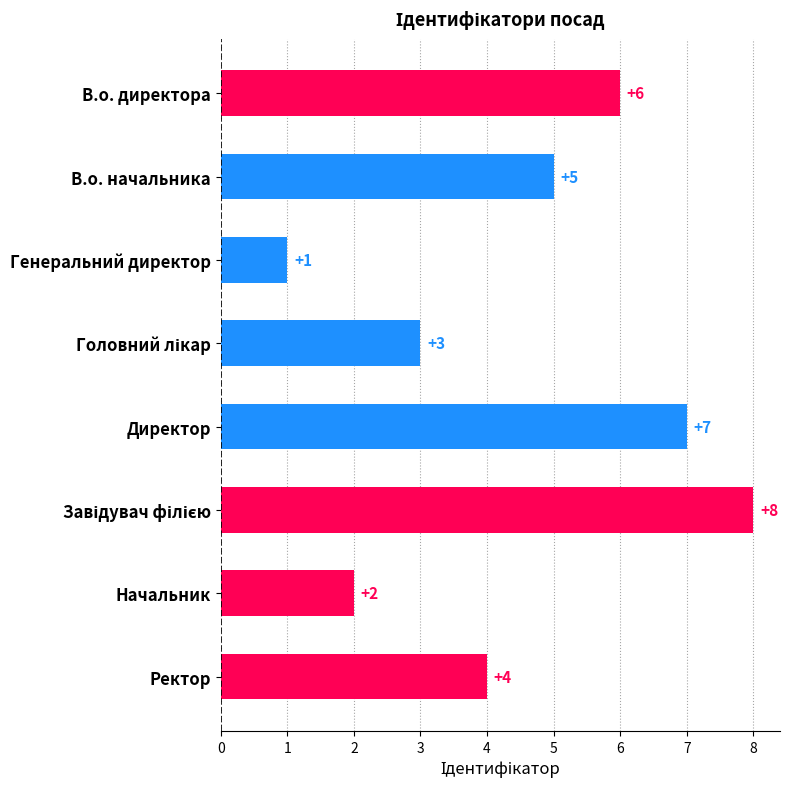

What is the label of the 8th bar from the top?

Ректор